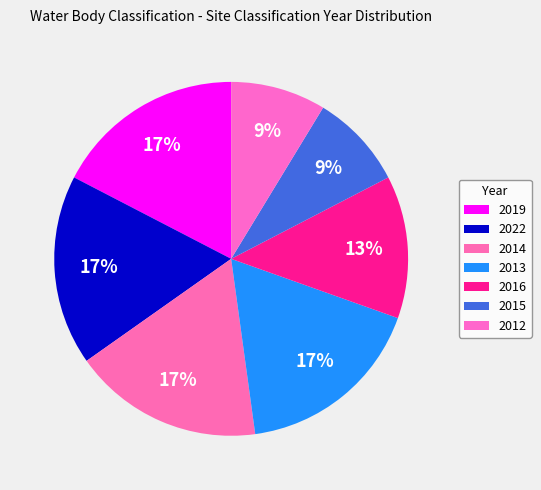

Is 2015 the majority of the pie?

No